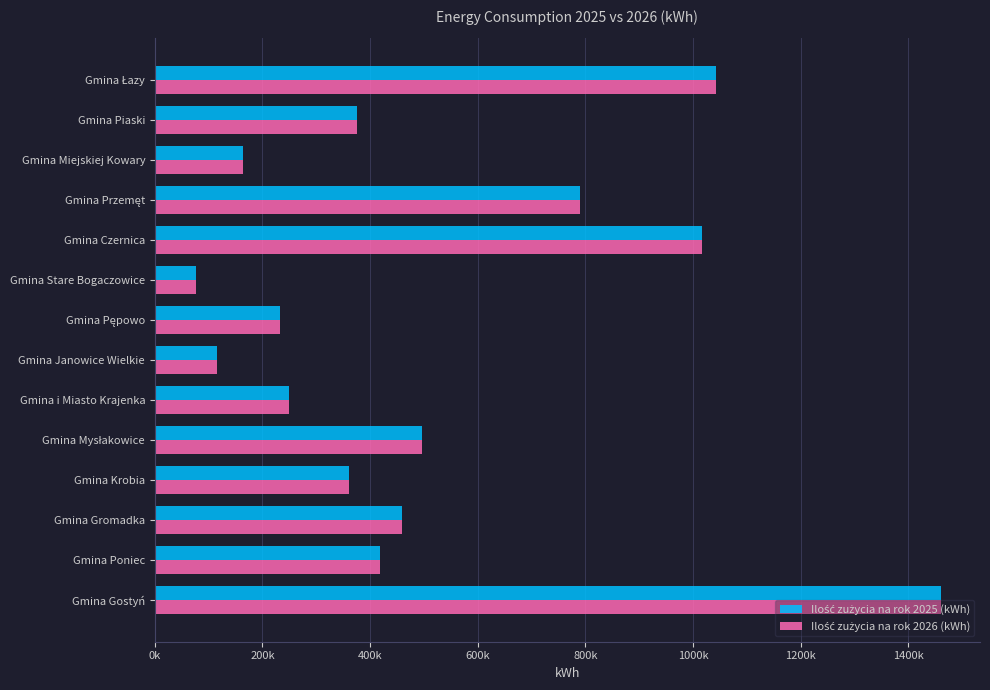

What is the maximum value for Ilość zużycia na rok 2026 (kWh)?

1460350